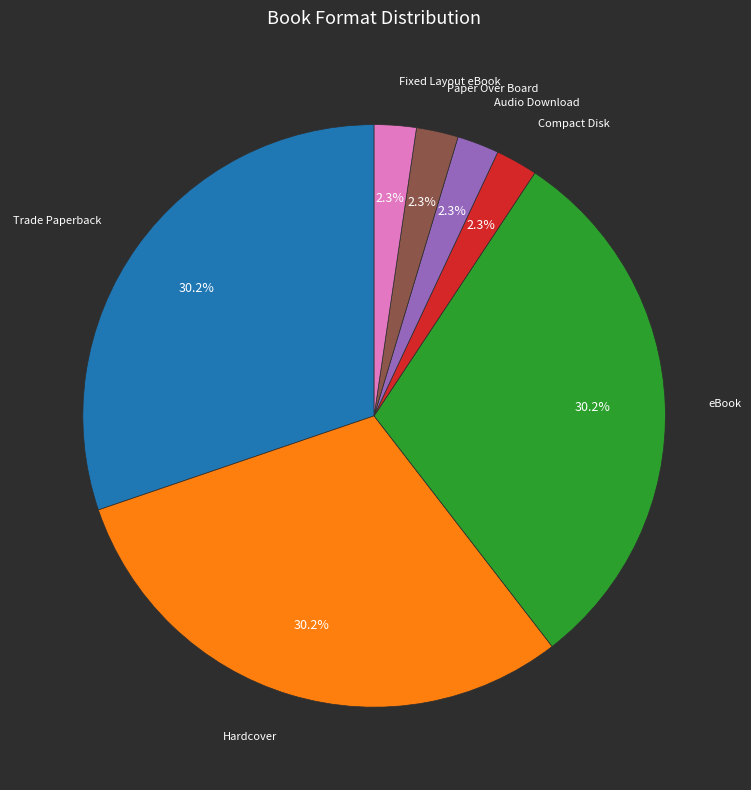

How many slices are in this pie chart?

7